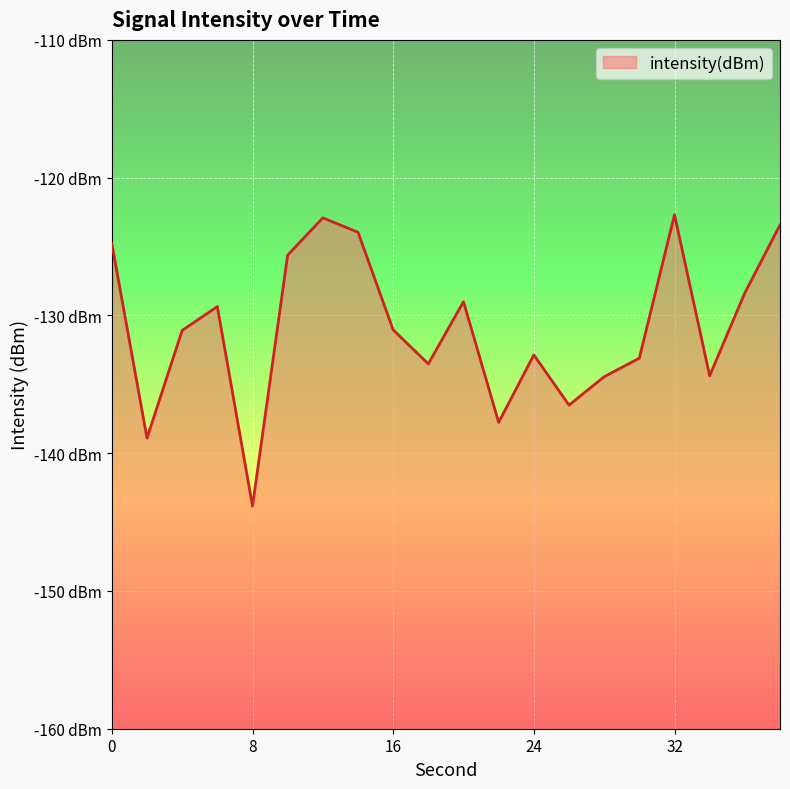

Which has a higher value, 34 or 12?

12